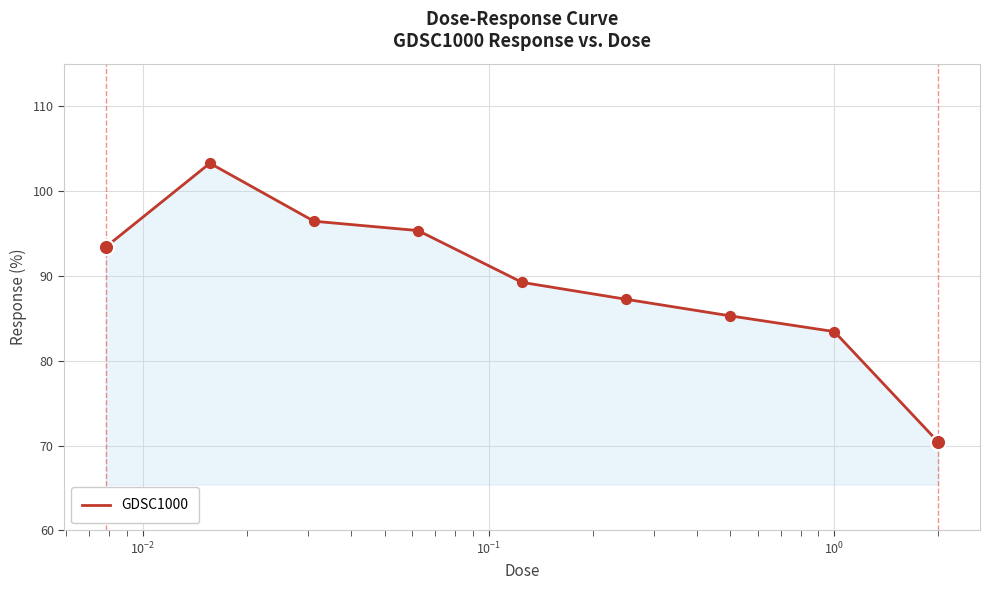

What is the minimum value shown in the chart?

70.4